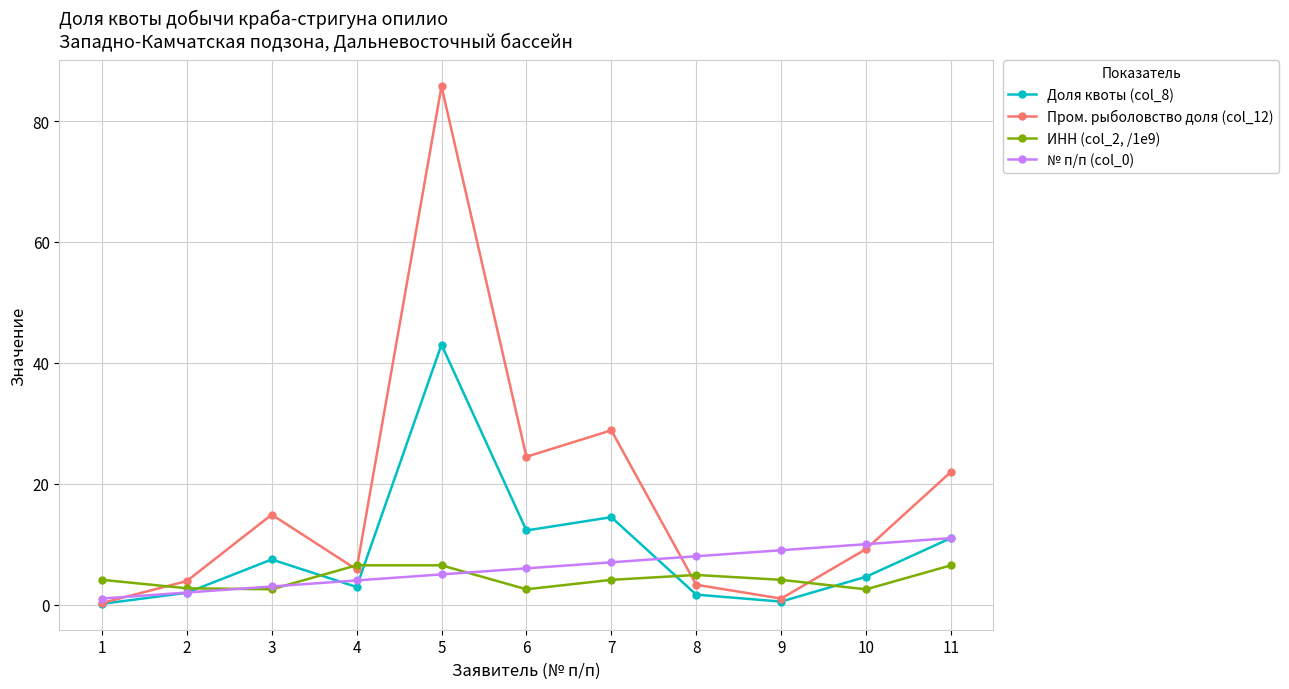

What are all the series names shown in the legend?

Доля квоты (col_8), Пром. рыболовство доля (col_12), ИНН (col_2, /1e9), № п/п (col_0)